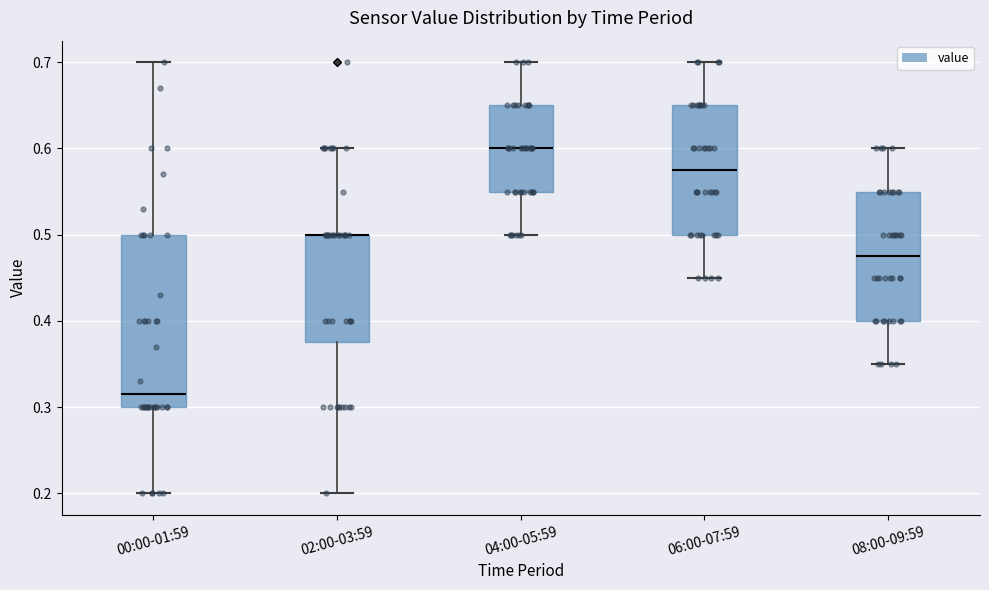

Reading left to right, read every box against the y-axis: the position of its median line, the range the box covers, and the ends of its whiskers. The values are not printed on the chart, so give them approximately, as read against the axis.

00:00-01:59: median 0.32, box 0.30 to 0.50, whiskers 0.20 to 0.70
02:00-03:59: median 0.50 (drawn on the box's upper edge), box 0.38 to 0.50, whiskers 0.20 to 0.60
04:00-05:59: median 0.60, box 0.55 to 0.65, whiskers 0.50 to 0.70
06:00-07:59: median 0.58, box 0.50 to 0.65, whiskers 0.45 to 0.70
08:00-09:59: median 0.48, box 0.40 to 0.55, whiskers 0.35 to 0.60